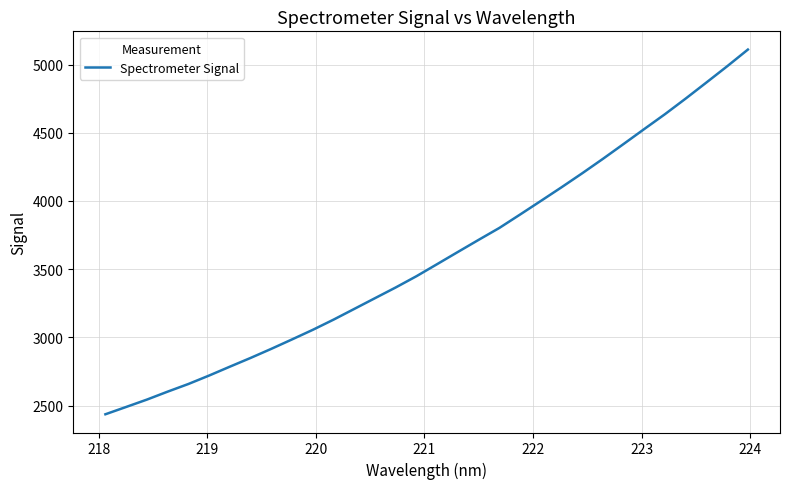

What is the greatest value displayed?

5109.8